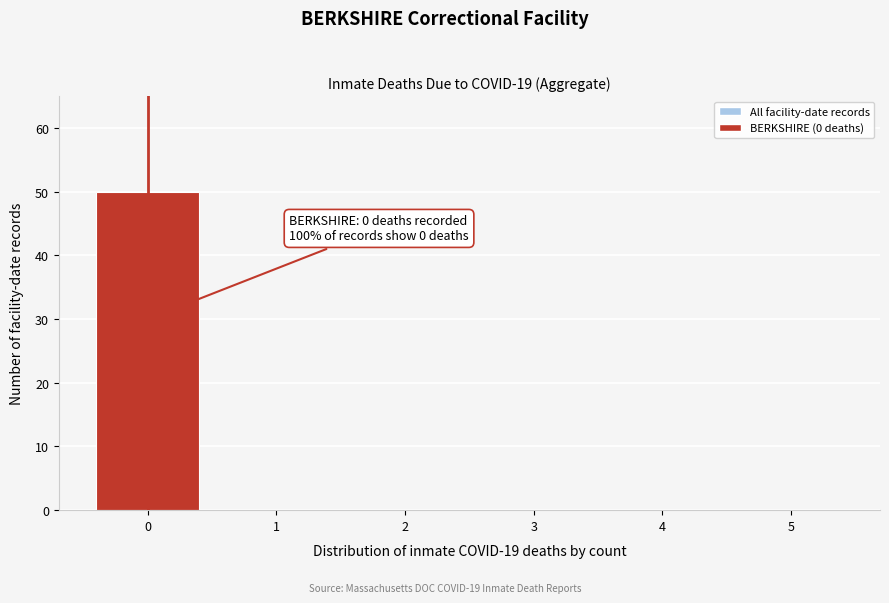

Reading left to right, extract all data points from this chart.

0=50	1=0	2=0	3=0	4=0	5=0